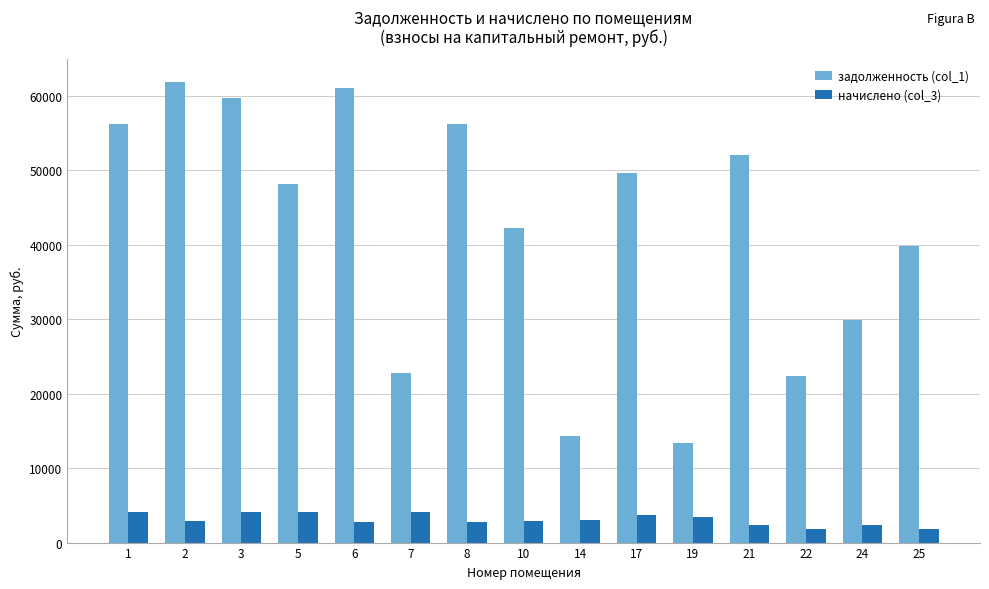

What is the smallest value displayed?

1799.5